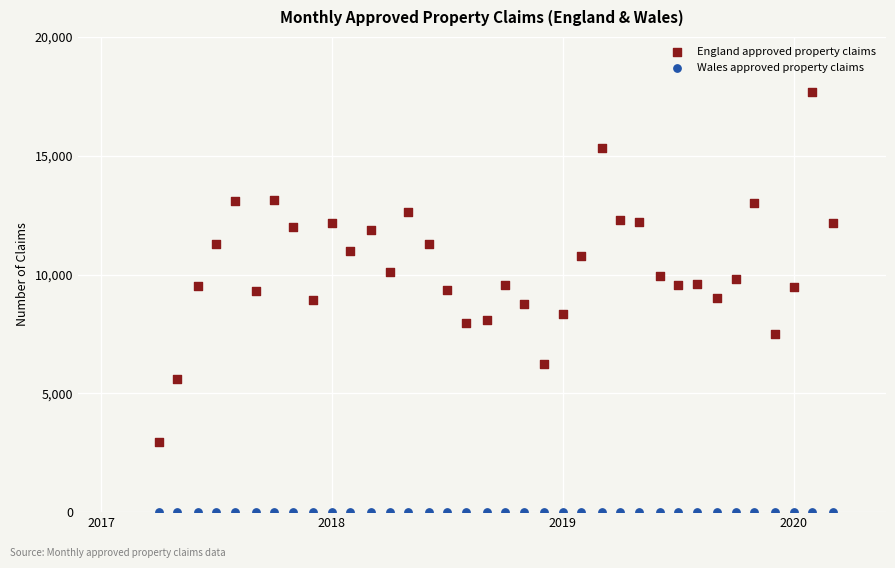

Which series contains the lowest Y value?

Wales approved property claims